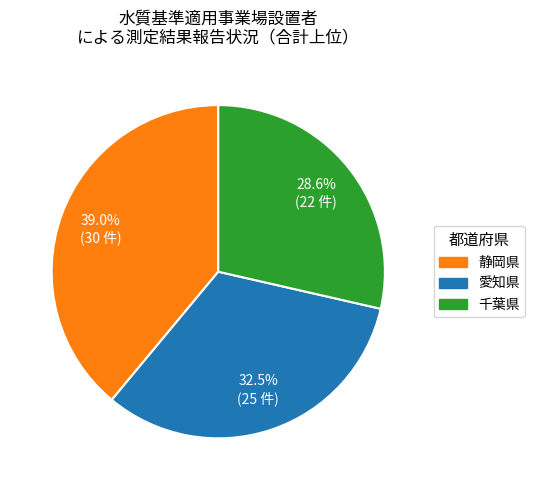

Count the number of slices in the pie.

3